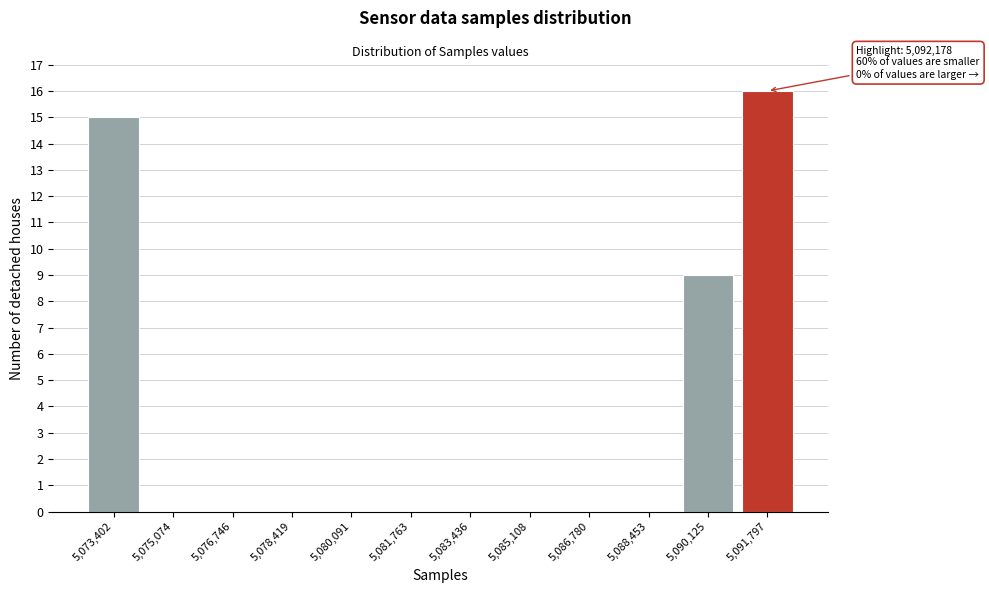

Reading right to left, list all the values displayed in this chart.

5,091,797=16	5,090,125=9	5,088,453=0	5,086,780=0	5,085,108=0	5,083,436=0	5,081,763=0	5,080,091=0	5,078,419=0	5,076,746=0	5,075,074=0	5,073,402=15